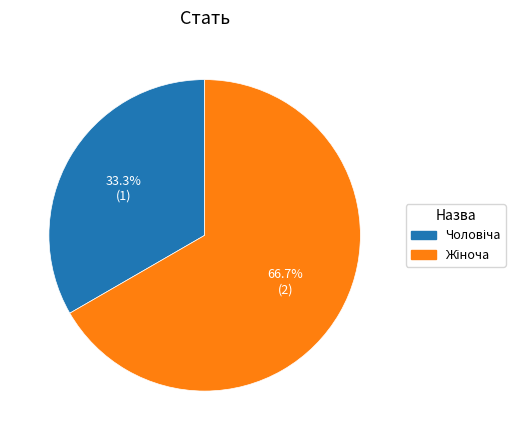

Is there any slice that represents more than half of the pie?

Yes